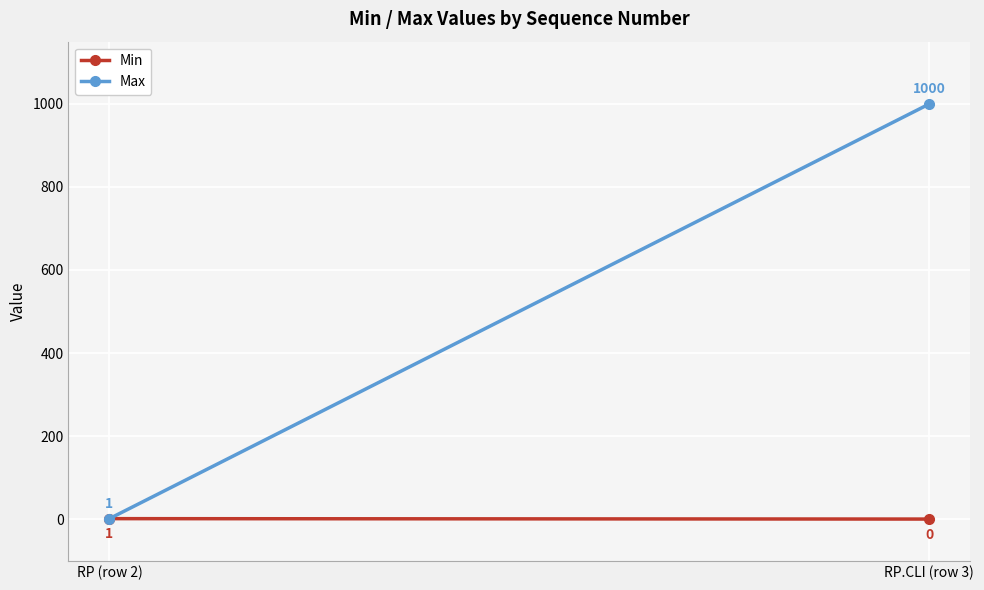

What are all the series names shown in the legend?

Min, Max